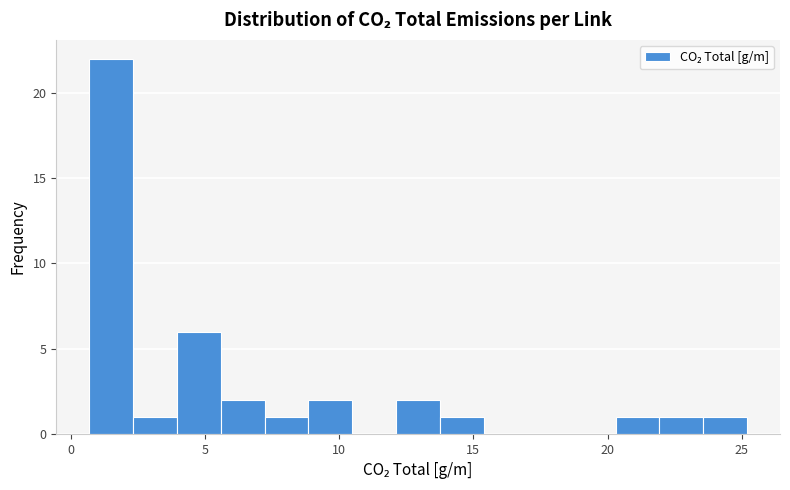

Read against the x-axis, roughly where is the centre of the tallest bar?

1.5